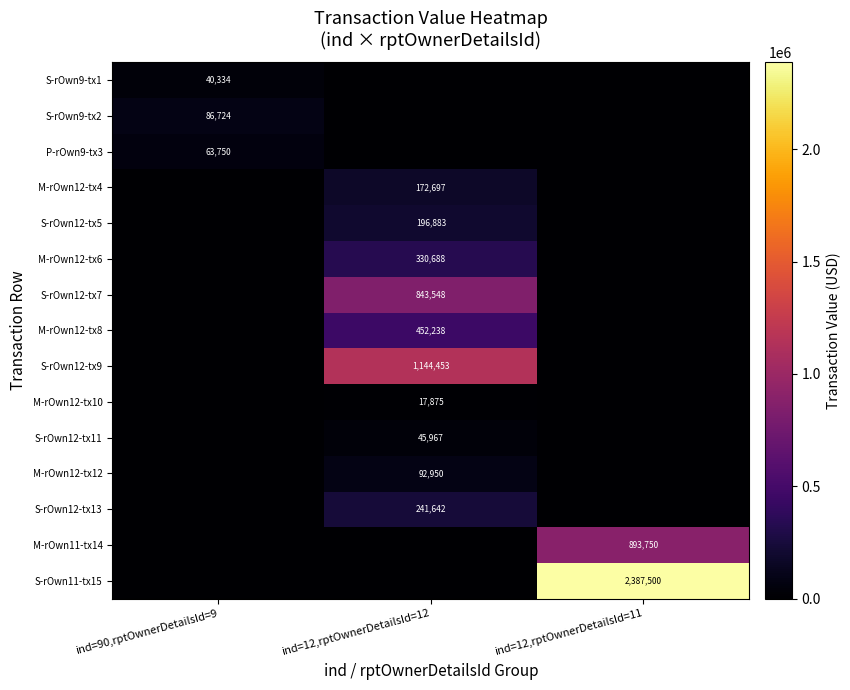

The S-rOwn12-tx5 series shows 315955 at ind=12,rptOwnerDetailsId=12. True or false?

False